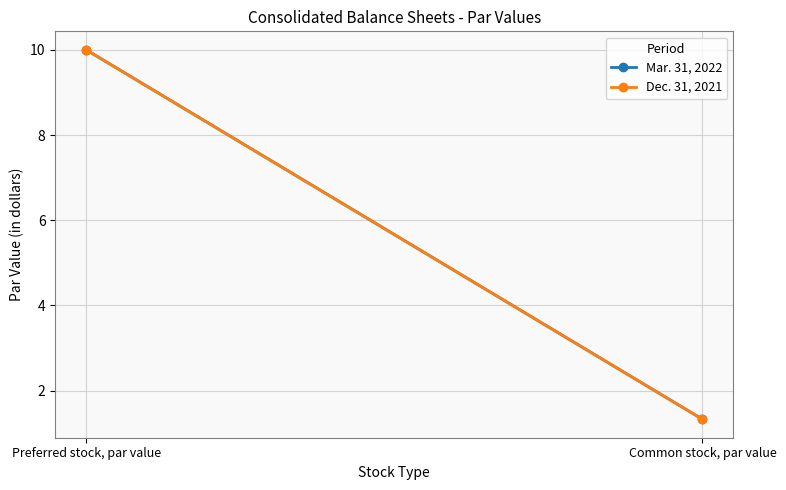

What is the label of the 2nd point from the left?

Common stock, par value